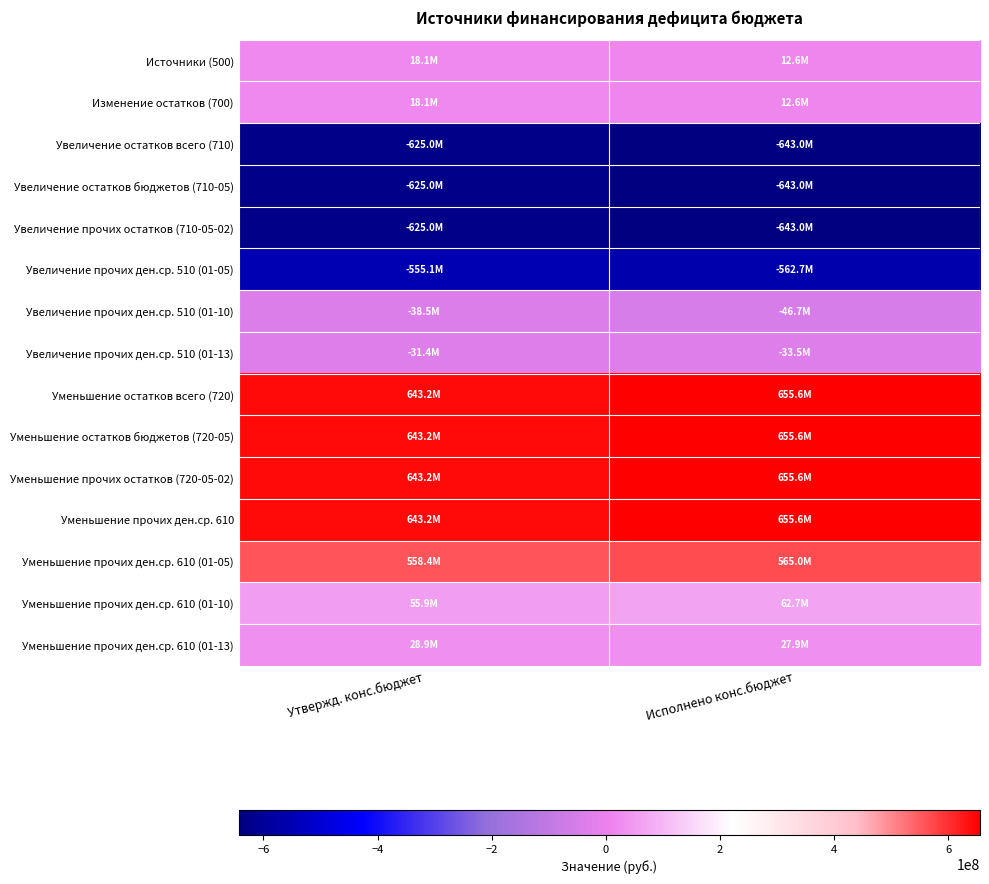

Count the number of data series in this chart.

15